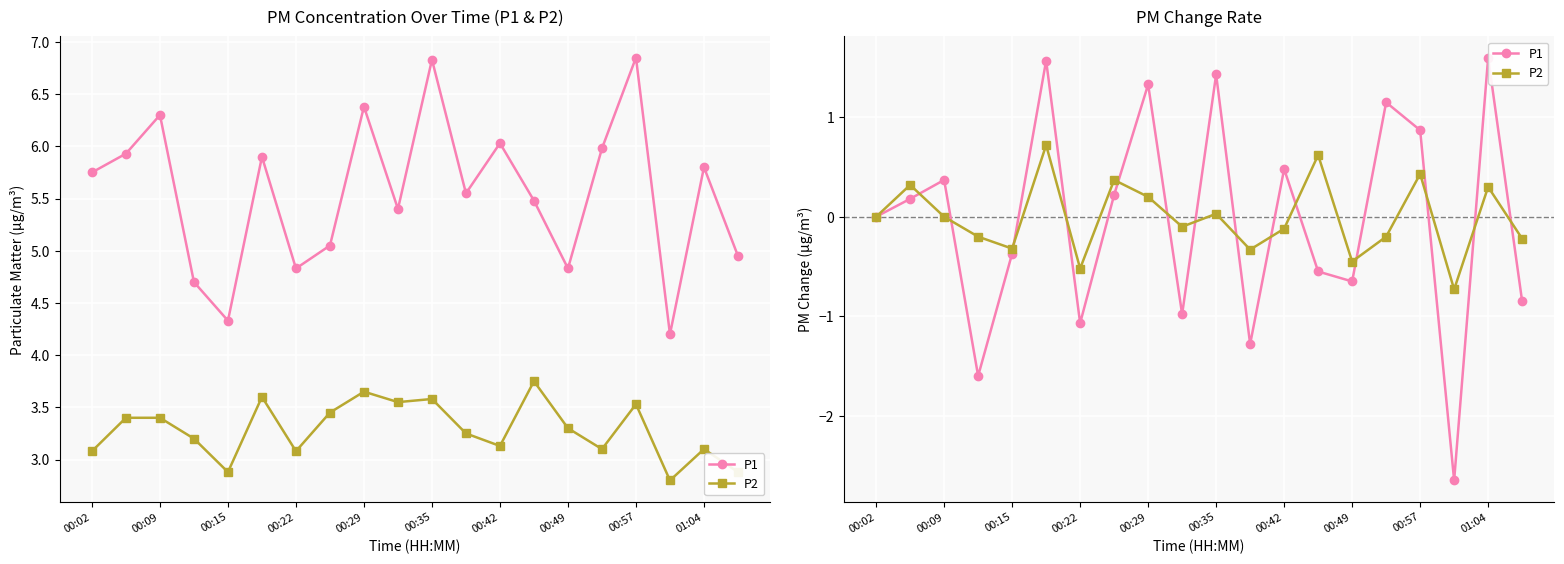

What is the spread (max minus min) of values at 15?

1.4